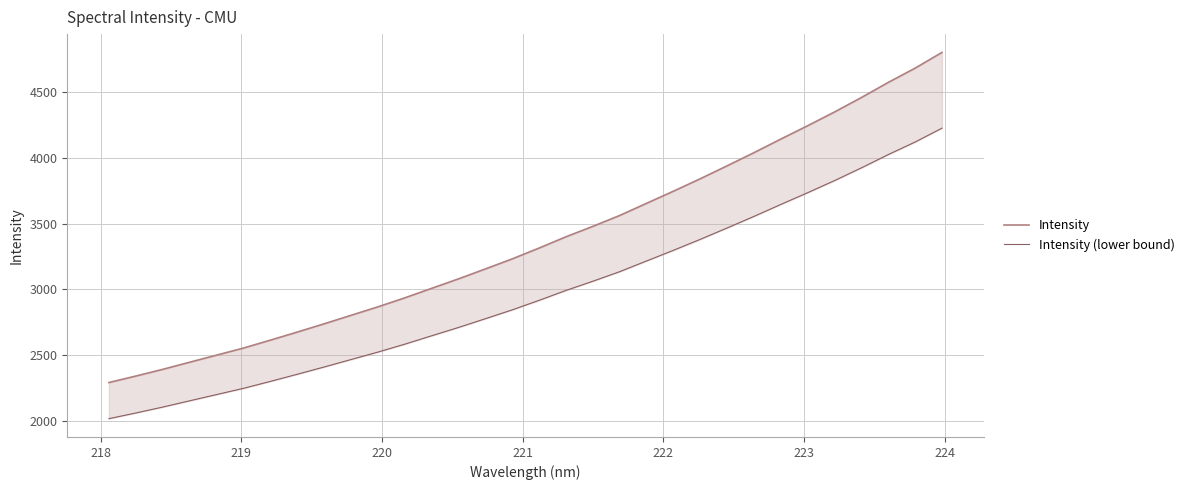

Reading right to left, list all the values displayed in this chart.

Intensity: 4803.7	4683.9	4575.4	4460.6	4350.7	4246.1	4144.6	4041.0	3940.9	3842.6	3747.7	3655.6	3563.0	3480.2	3400.8	3315.1	3232.7	3156.1	3080.4	3008.4	2935.8	2867.3	2803.0	2738.4	2675.5	2614.0	2553.8	2500.0	2446.0	2391.9	2340.8	2291.6
Intensity (lower bound): 4227.3	4121.8	4026.4	3925.3	3828.6	3736.6	3647.2	3556.1	3468.0	3381.5	3298.0	3216.9	3135.4	3062.6	2992.7	2917.2	2844.8	2777.4	2710.8	2647.4	2583.5	2523.2	2466.6	2409.8	2354.4	2300.3	2247.3	2200.0	2152.5	2104.9	2059.9	2016.6